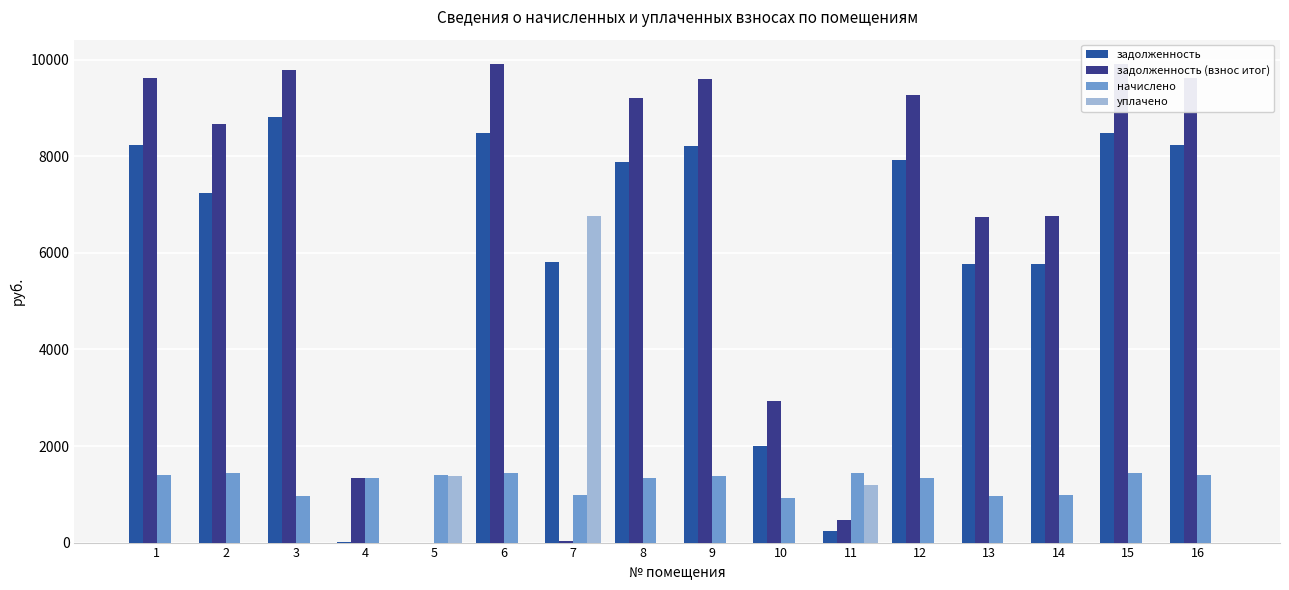

Count the number of data series in this chart.

4